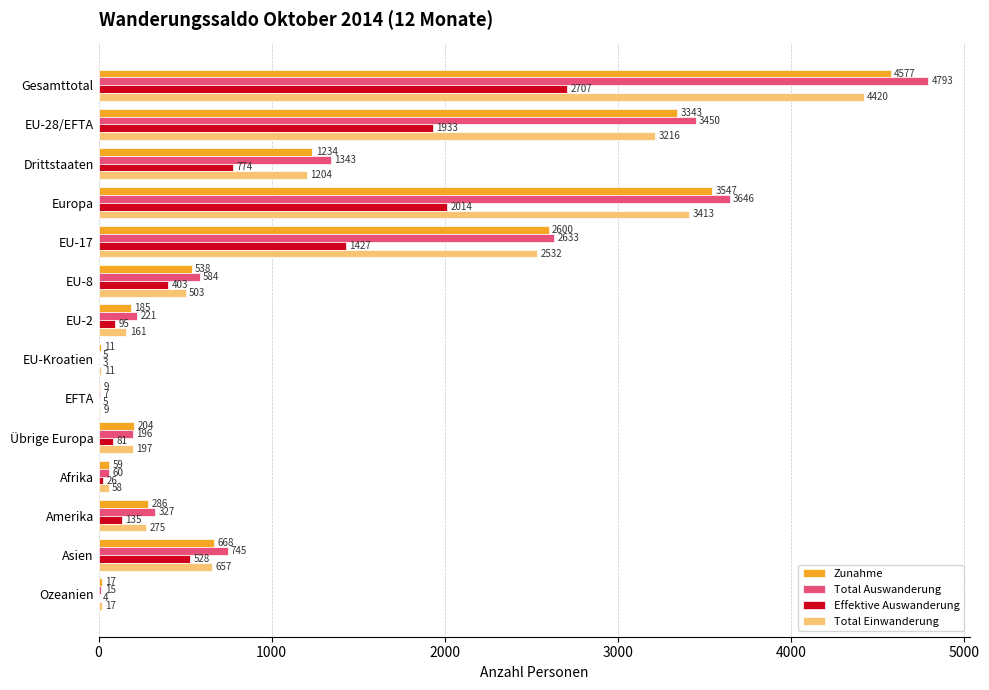

What value does the Total Auswanderung series have at EU-2, to the nearest 50?

200